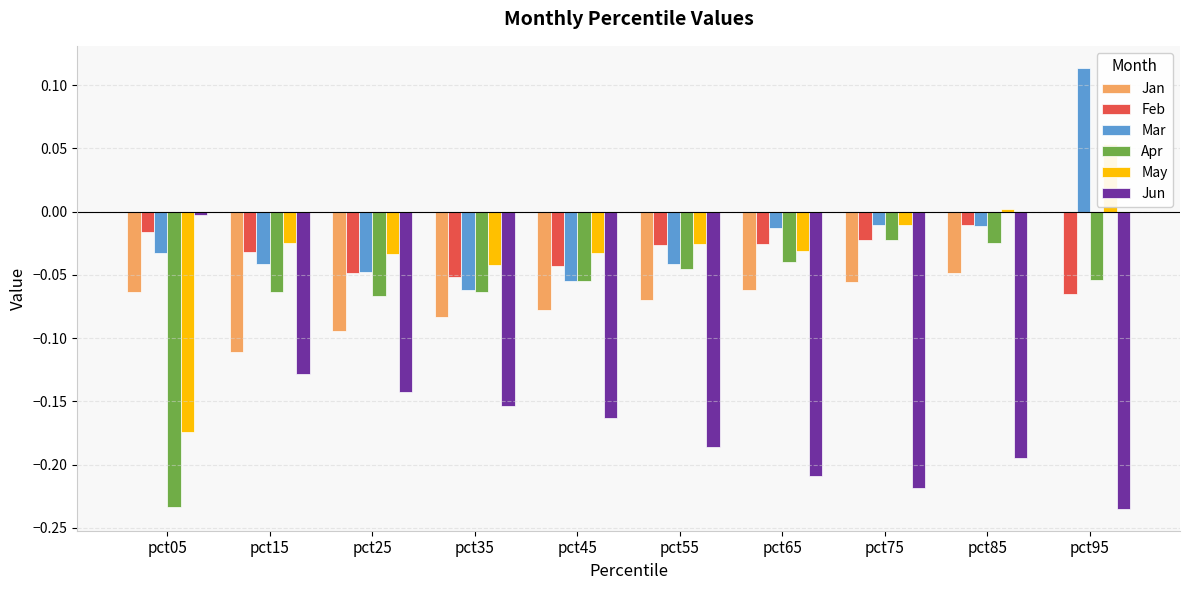

Between pct25 and pct45, which series saw the biggest shift?

Jun